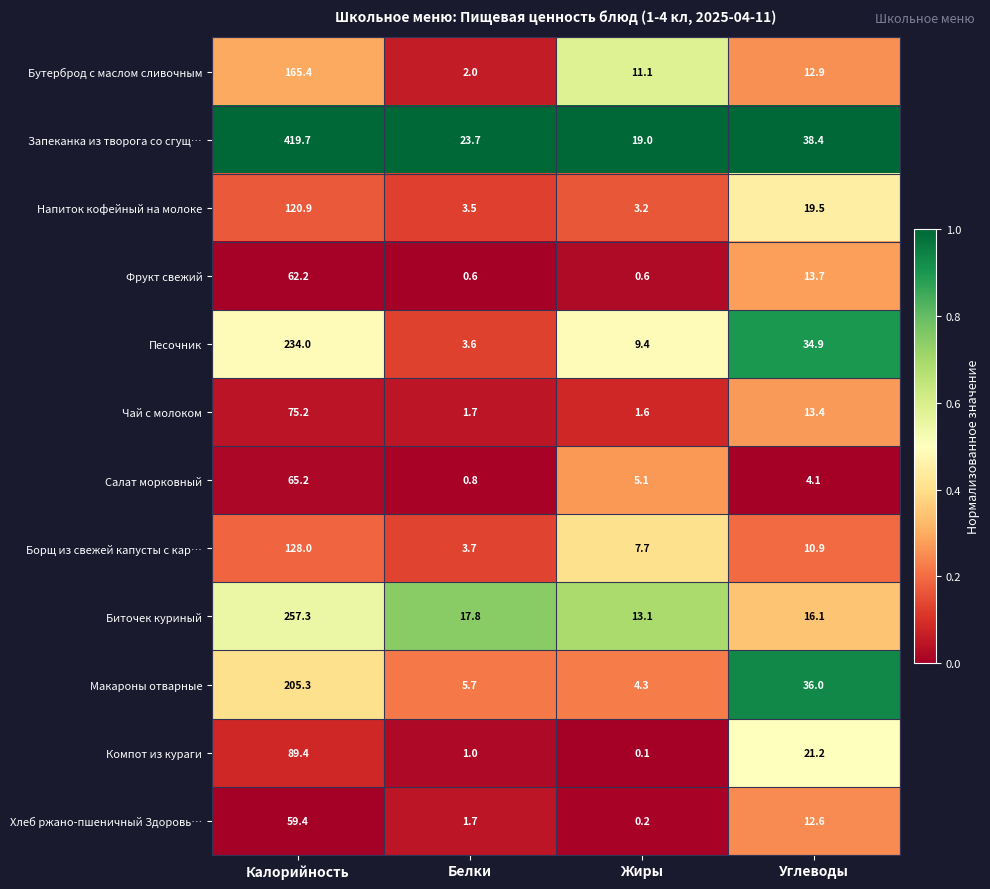

What is the sum of the Биточек куриный values at Белки and Углеводы?

33.9